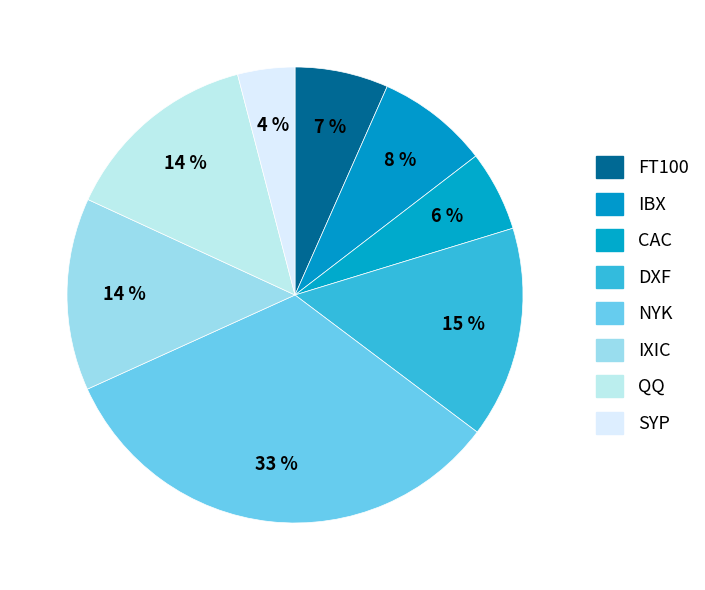

Is there any slice that represents more than half of the pie?

No